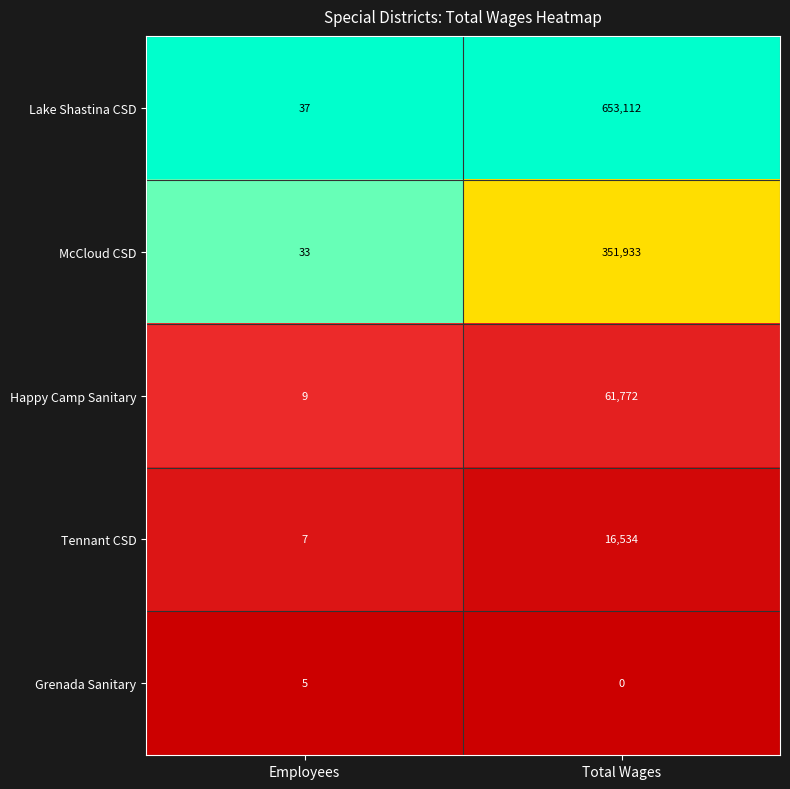

At how many categories does at least one series exceed 0?

2